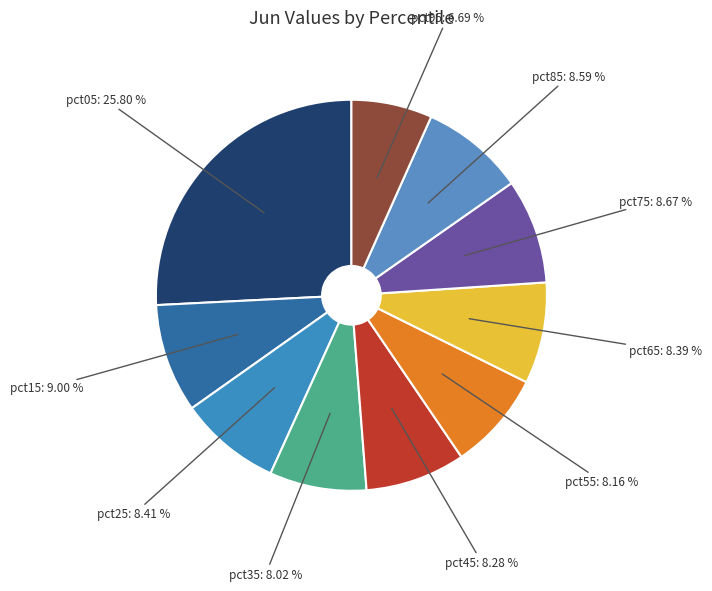

Count the number of slices in the pie.

10